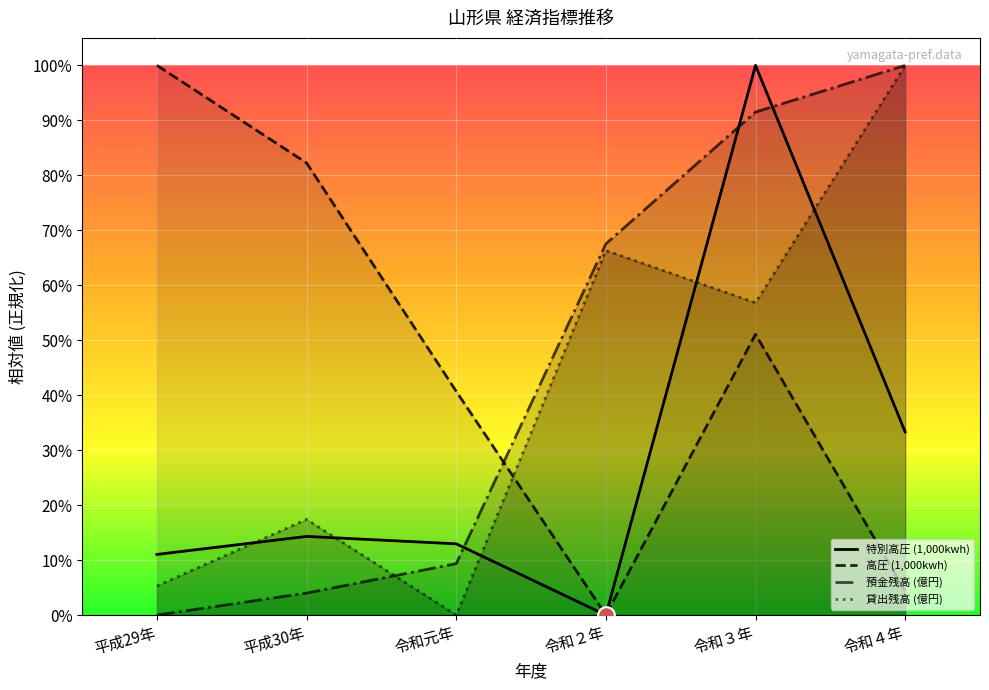

After their last crossing, which series has the higher values: 貸出残高 (億円) or 預金残高 (億円)?

預金残高 (億円)